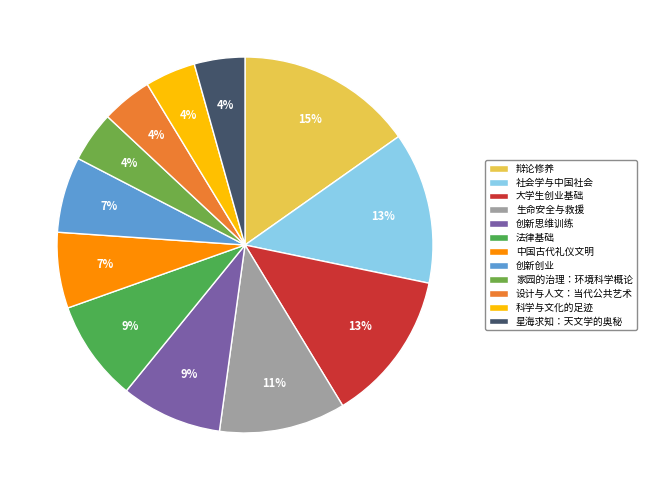

Count the number of slices in the pie.

12